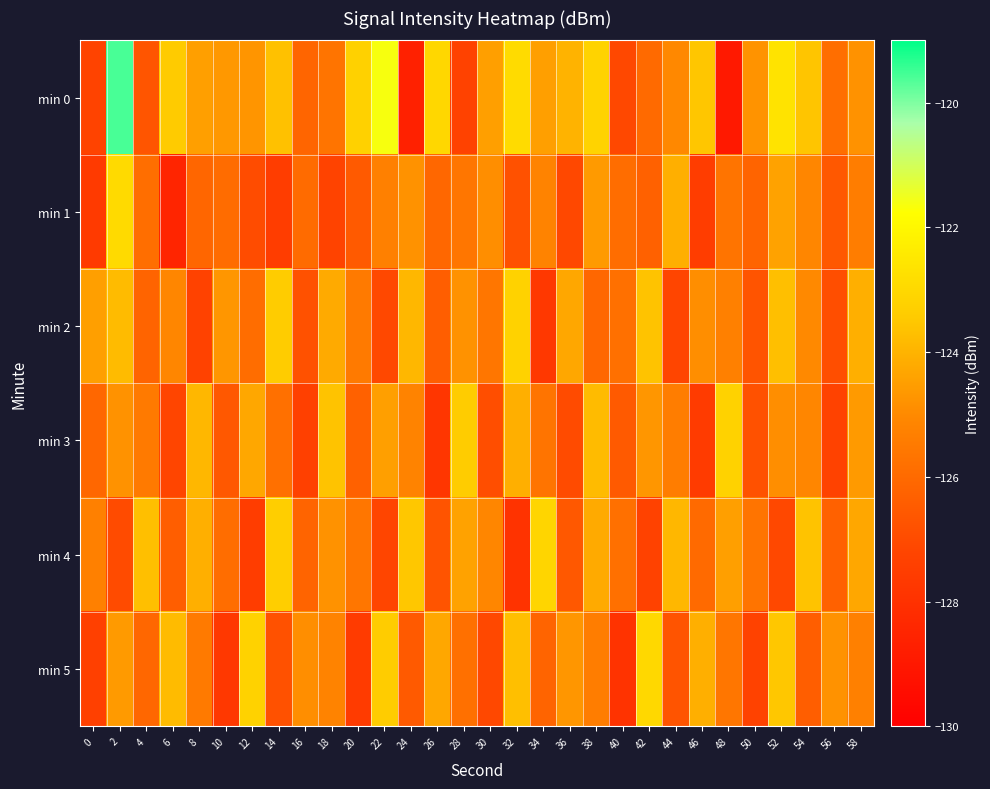

List the series in order of their peak value, lowest first.

min 2, min 3, min 4, min 5, min 1, min 0